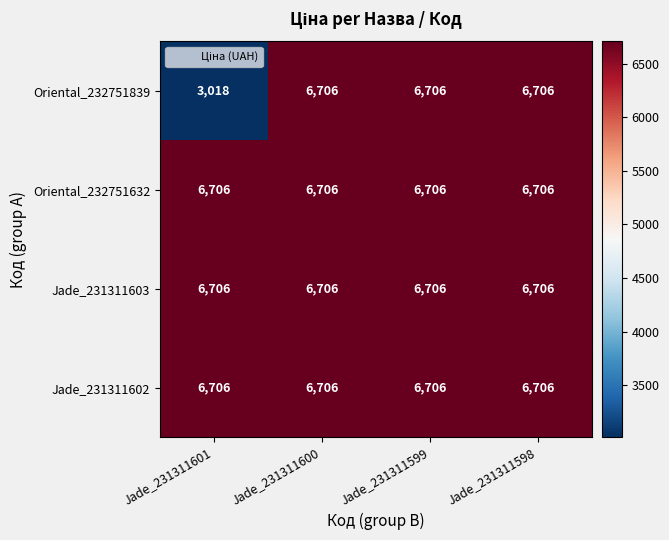

At how many categories does at least one series exceed 4504?

4